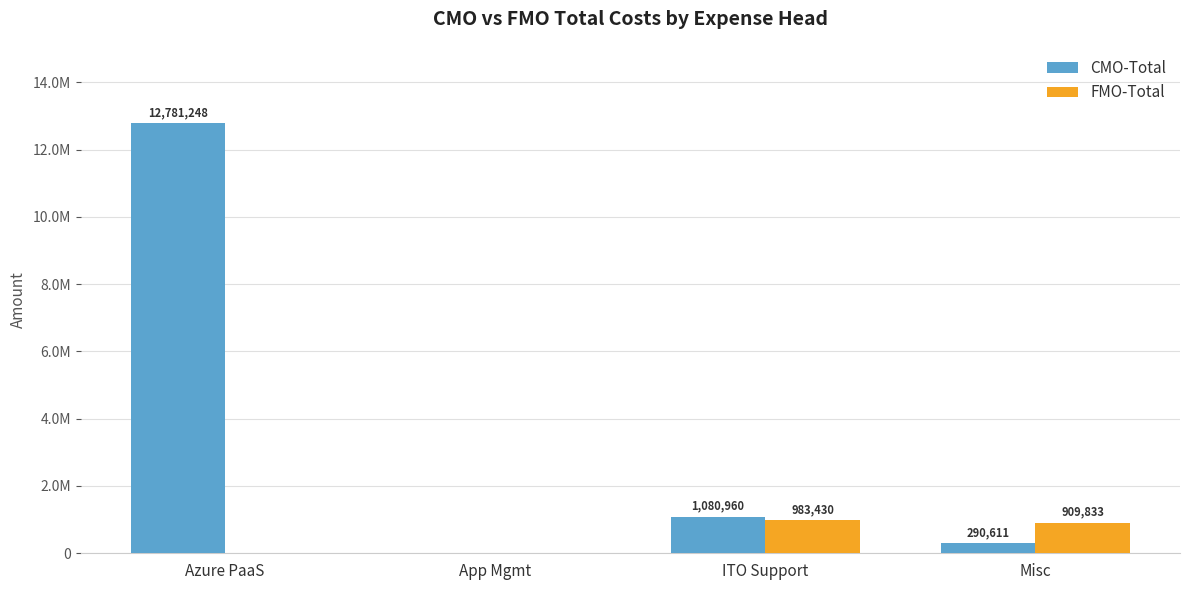

At how many categories does at least one series exceed 1784417?

1